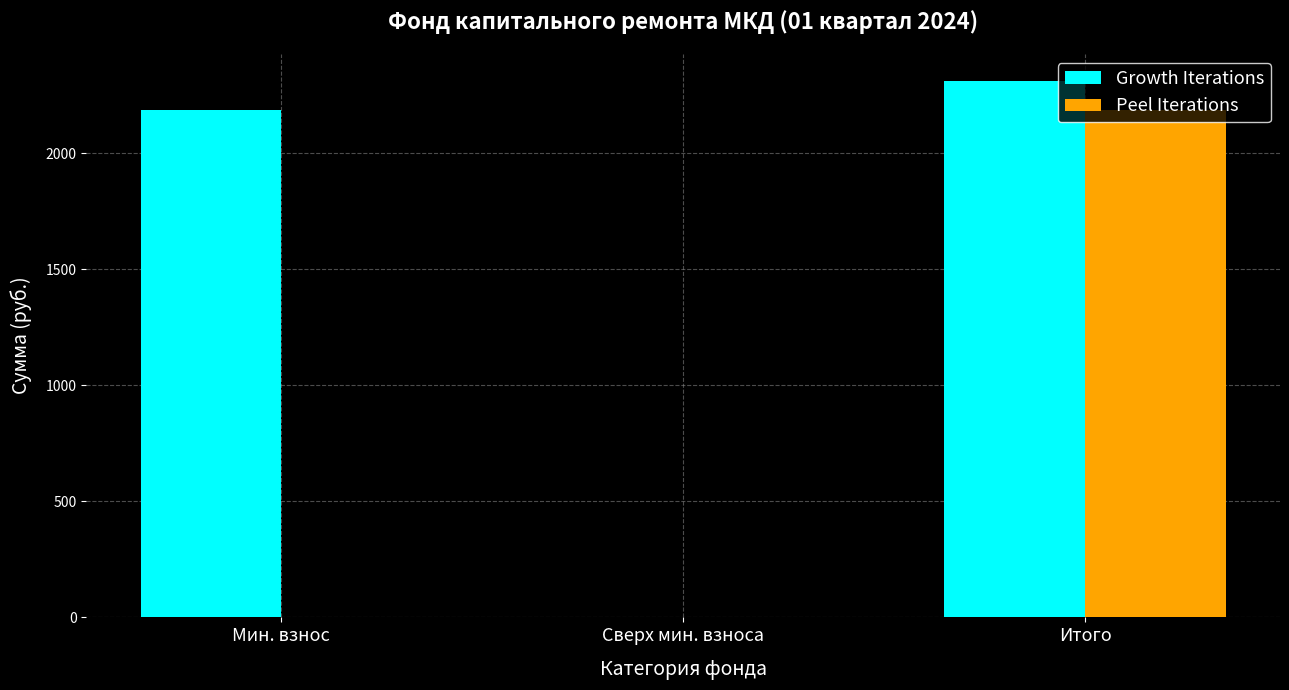

How many distinct data groups are displayed?

2